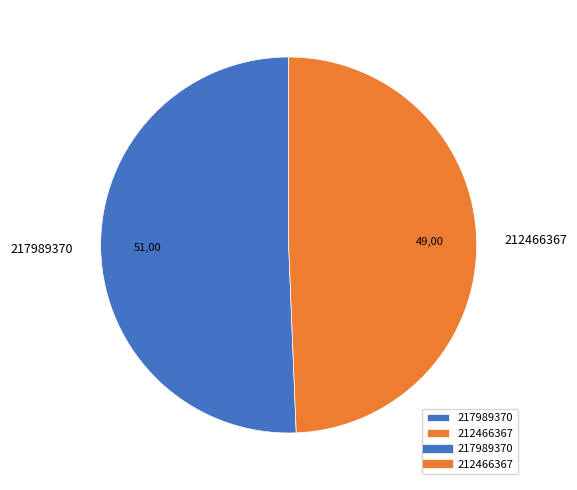

Which slice is the largest?

217989370